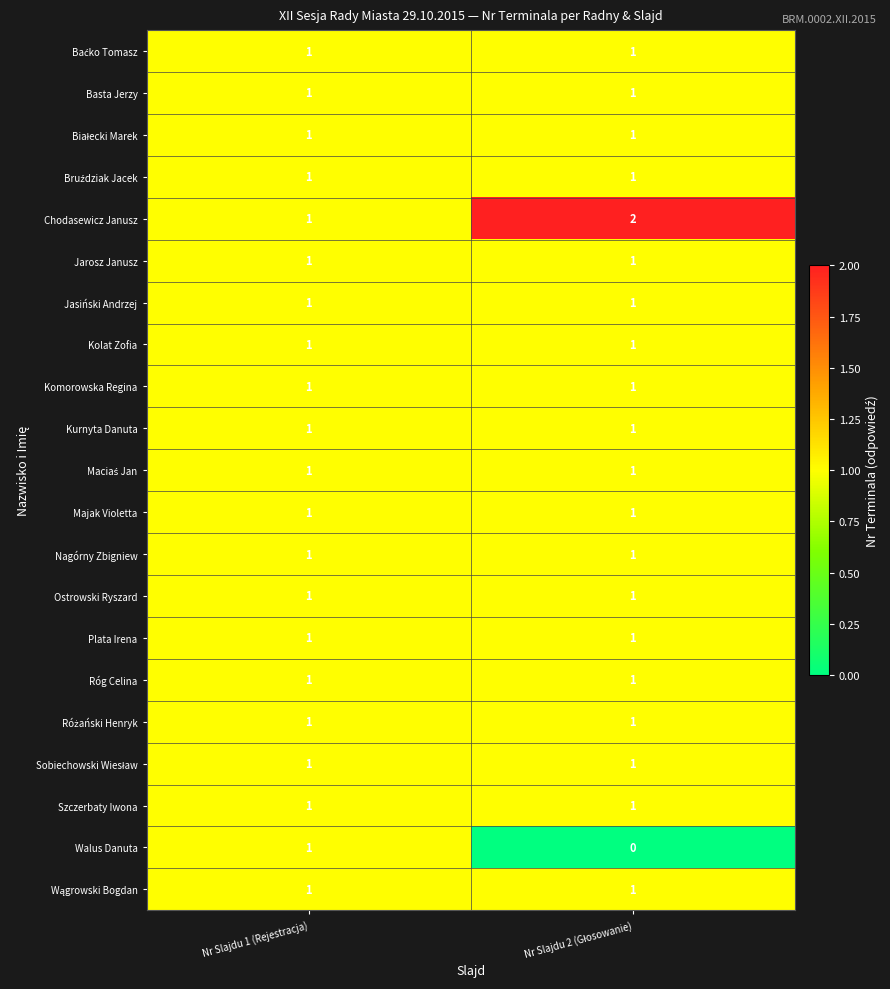

What is the total value across all series at Nr Slajdu 1 (Rejestracja)?

21